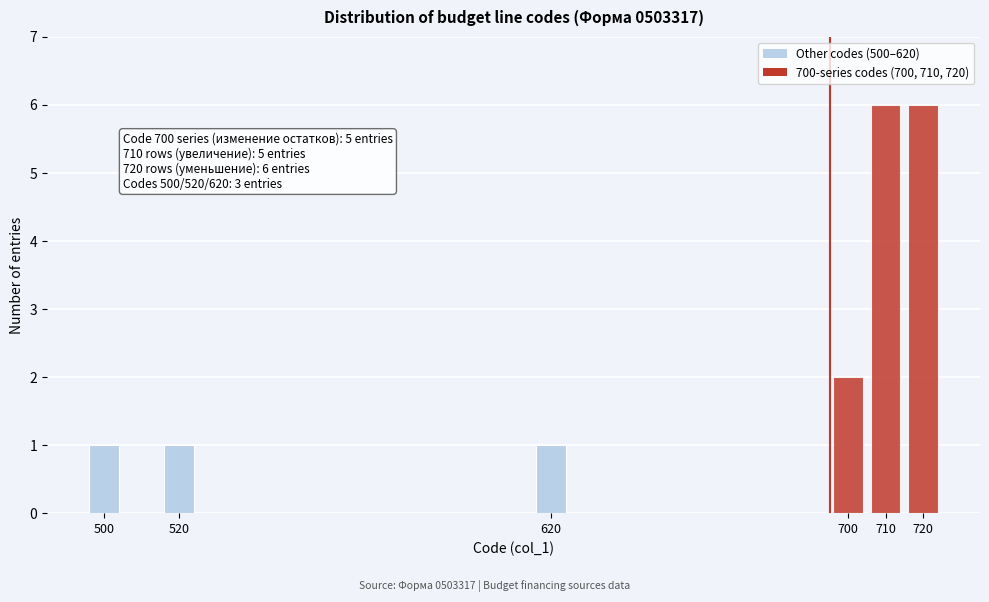

Reading left to right, extract all data points from this chart.

1	1	1	2	6	6